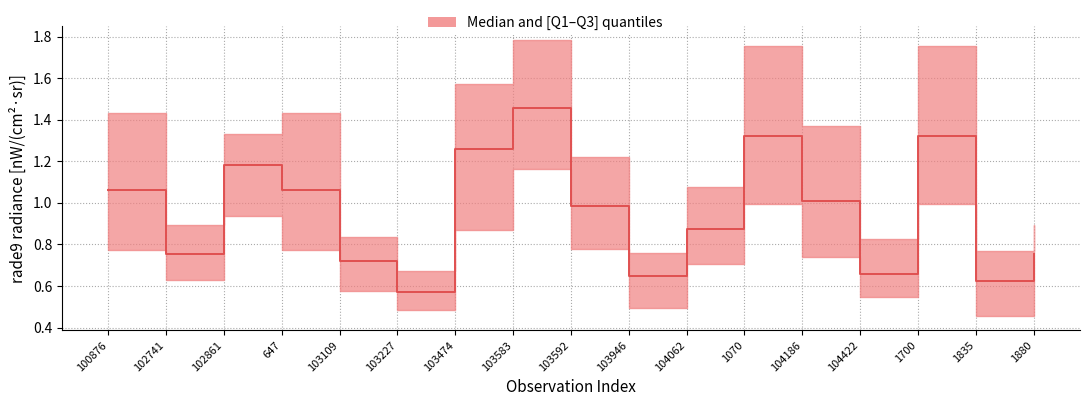

At which label does rade9_bin_3q first exceed 1?

100876